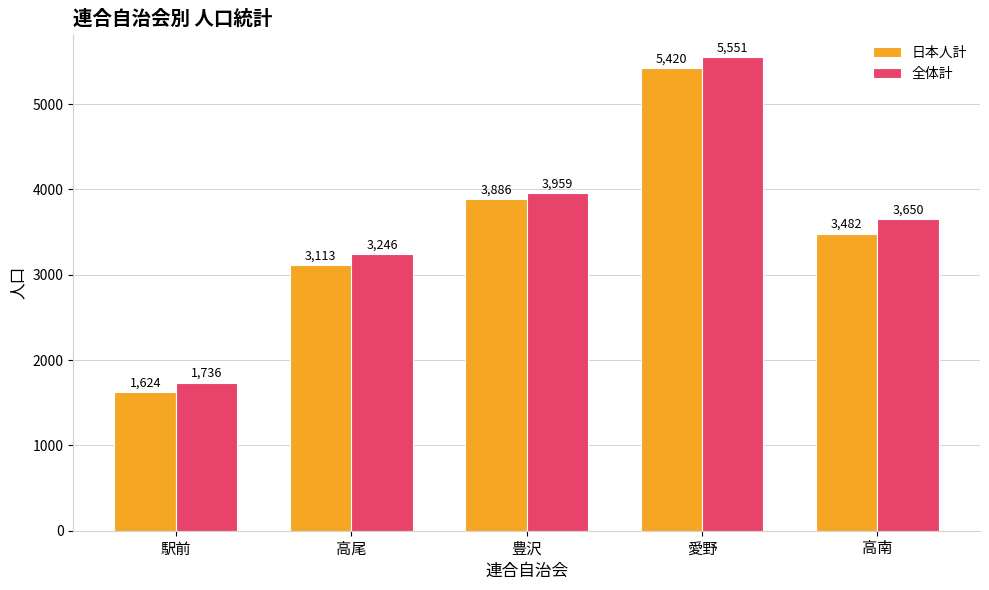

Reading left to right, list all the values displayed in this chart.

日本人計: 1624	3113	3886	5420	3482
全体計: 1736	3246	3959	5551	3650